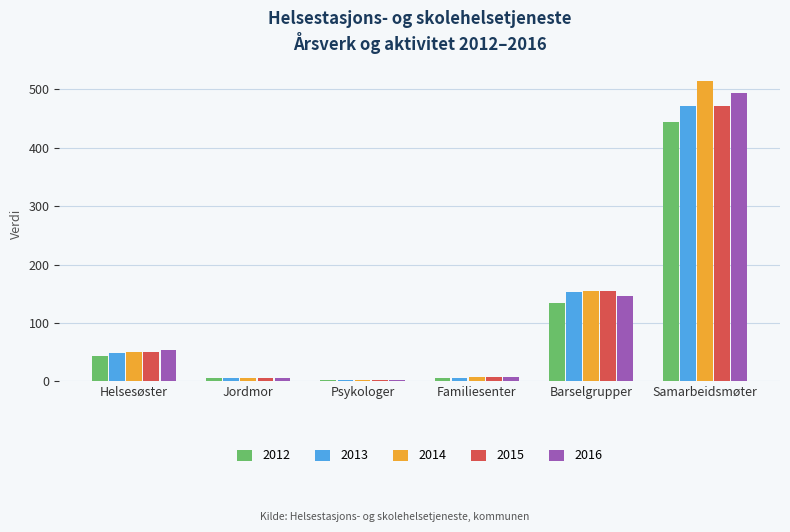

At how many categories does at least one series exceed 281?

1